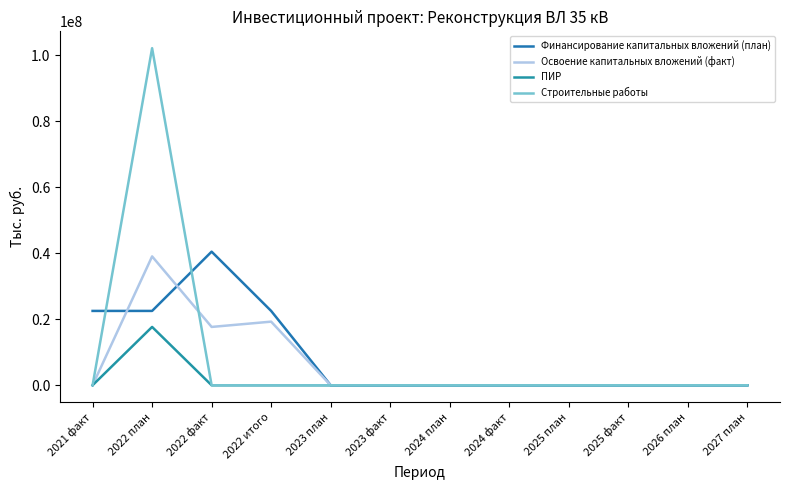

What are all the series names shown in the legend?

Финансирование капитальных вложений (план), Освоение капитальных вложений (факт), ПИР, Строительные работы